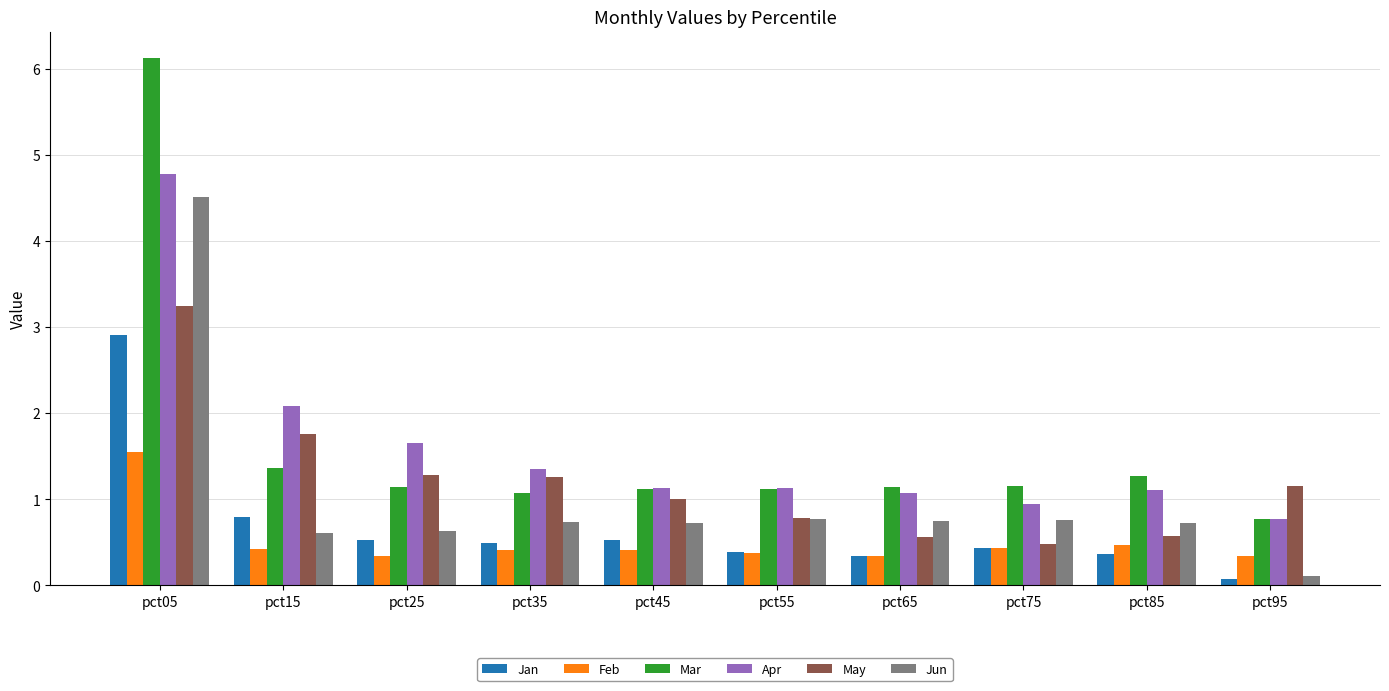

Does the chart contain any negative values?

No